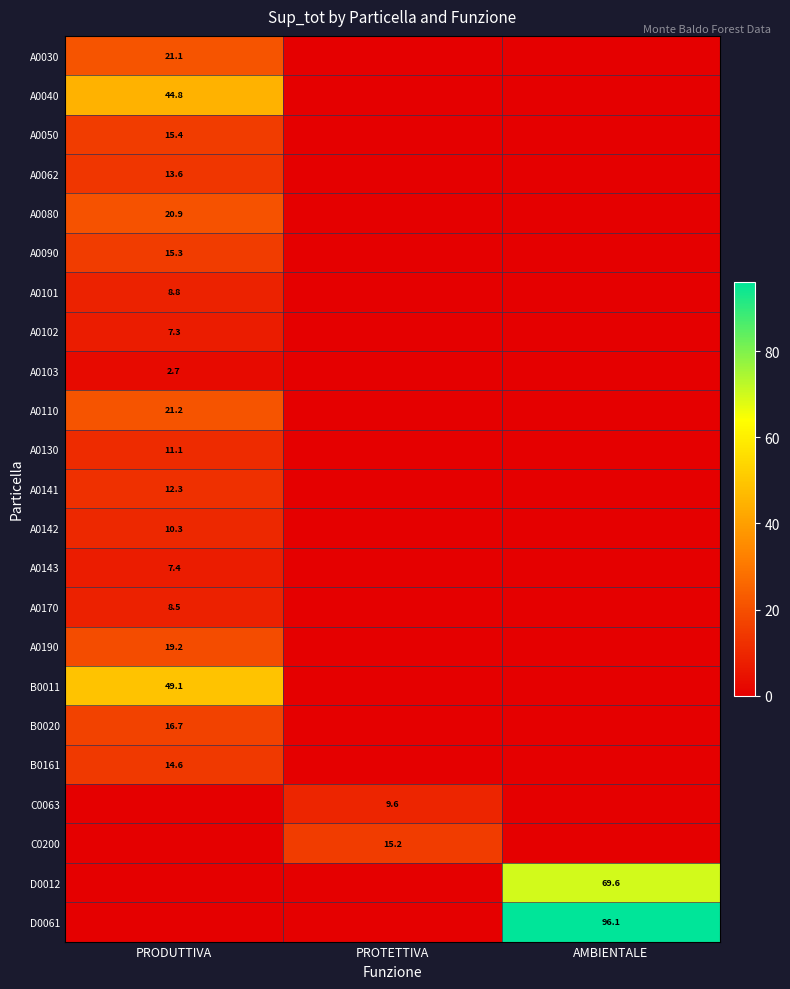

True or false: A0142 has a value of 10.3 at PRODUTTIVA.

True